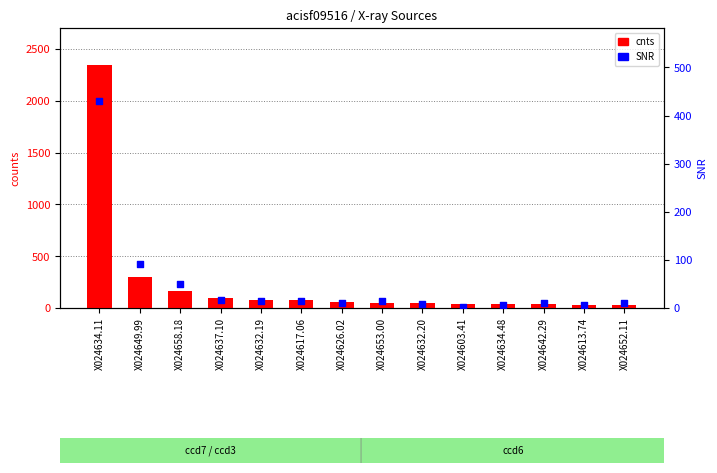

What are all the series names shown in the legend?

cnts, SNR